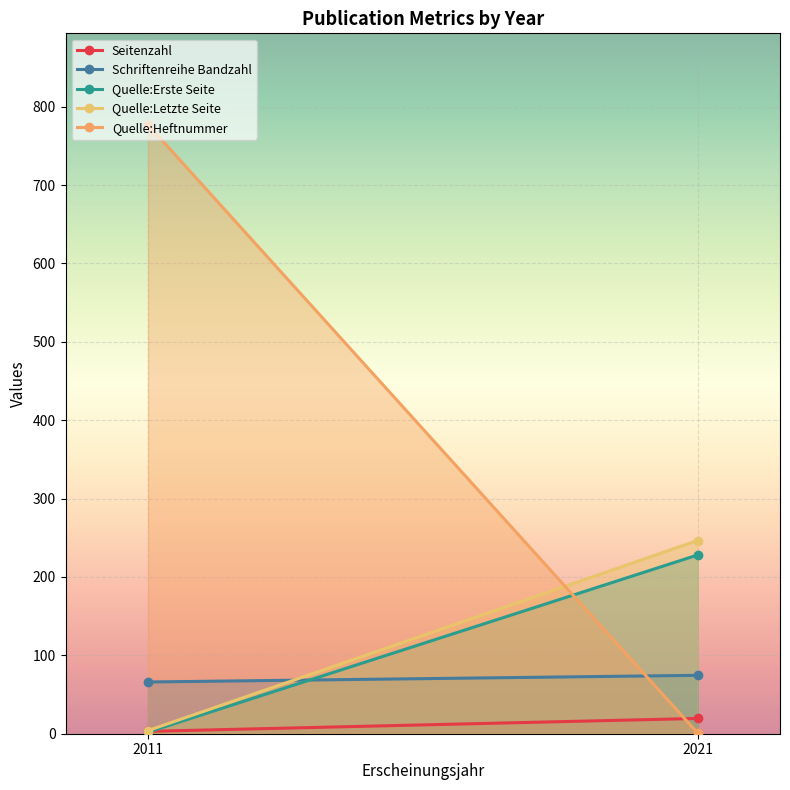

Where does the Seitenzahl series first go above 19?

2021